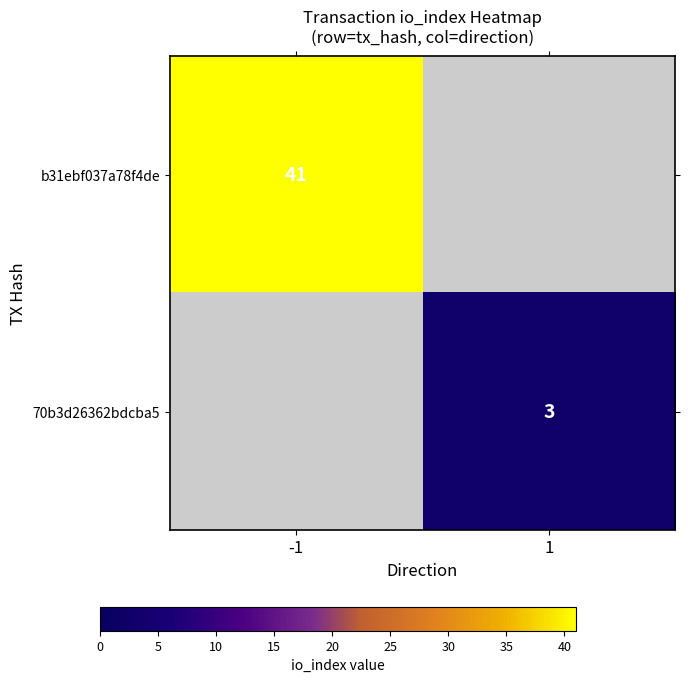

What is the total value across all series at -1?

41